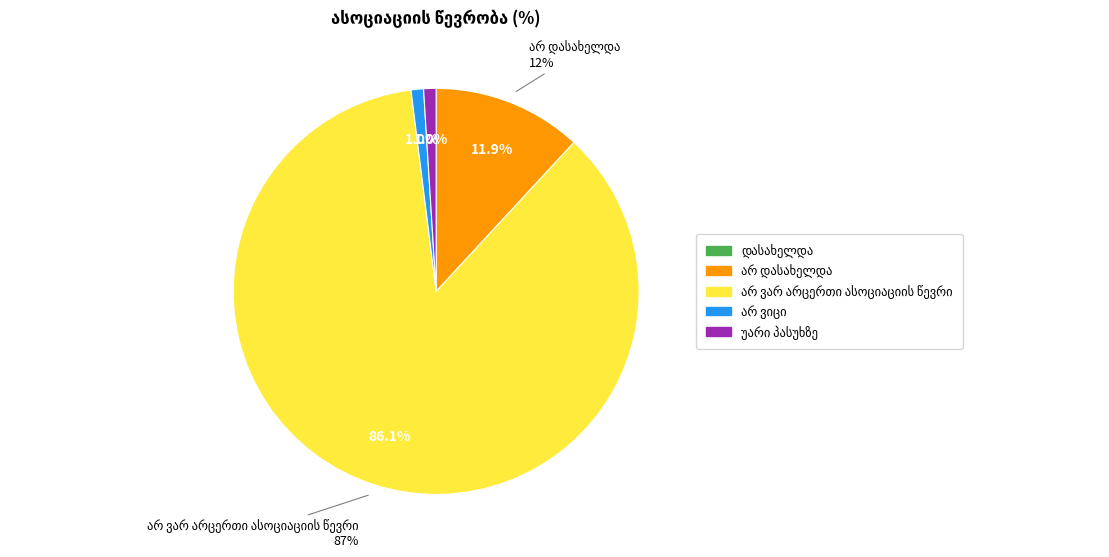

To the nearest percent, what portion does უარი პასუხზე represent?

1%